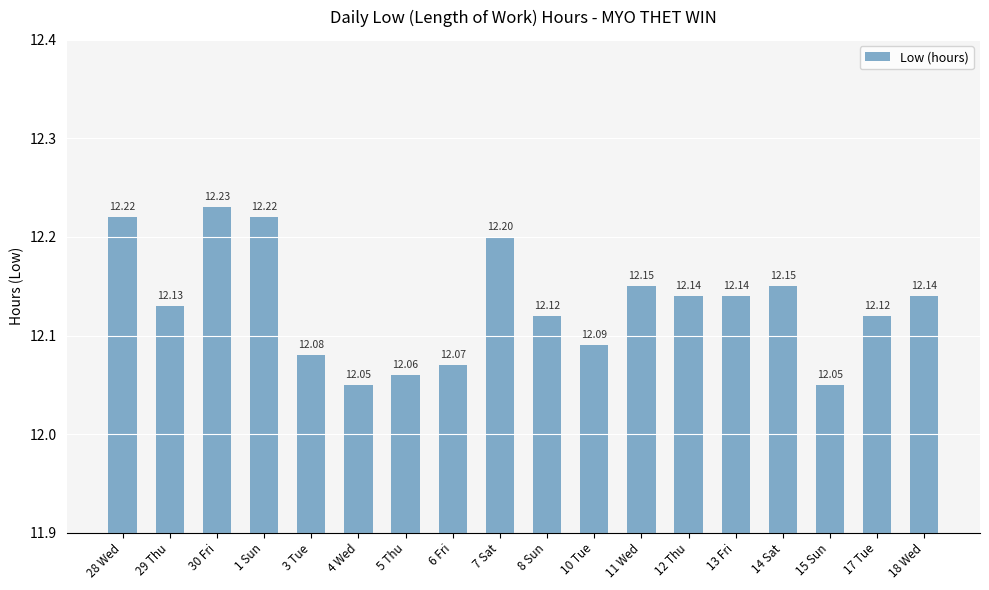

What is the value of the 5th bar from the left?

12.1